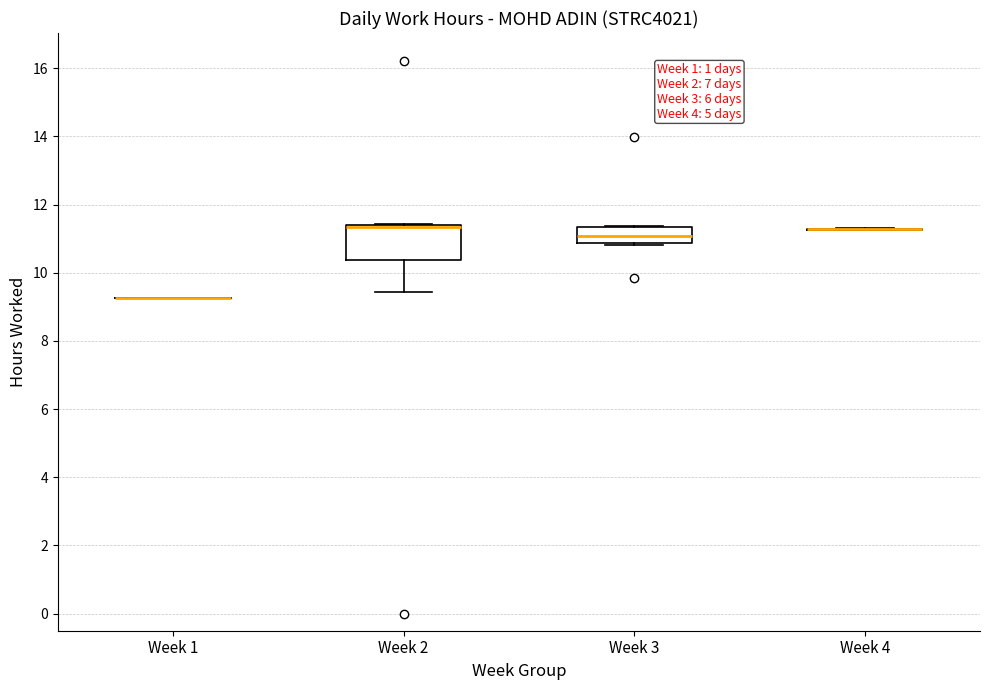

Reading left to right, read every box against the y-axis: the position of its median line, the range the box covers, and the ends of its whiskers. The values are not printed on the chart, so give them approximately, as read against the axis.

Week 1: box collapsed to a line at 9.2, whiskers 9.2 to 9.2
Week 2: median 11.4 (drawn on the box's upper edge), box 10.4 to 11.4, whiskers 9.4 to 11.4
Week 3: median 11.0, box 10.8 to 11.4, whiskers 10.8 to 11.4
Week 4: box collapsed to a line at 11.2, whiskers 11.2 to 11.4